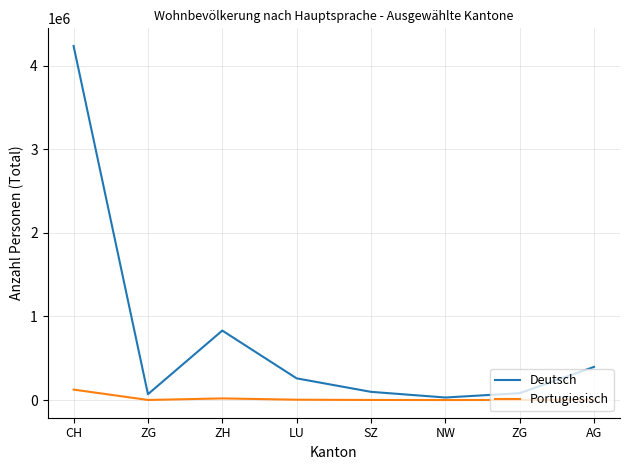

What is the difference between the maximum and second lowest values in the Portugiesisch series?

123962